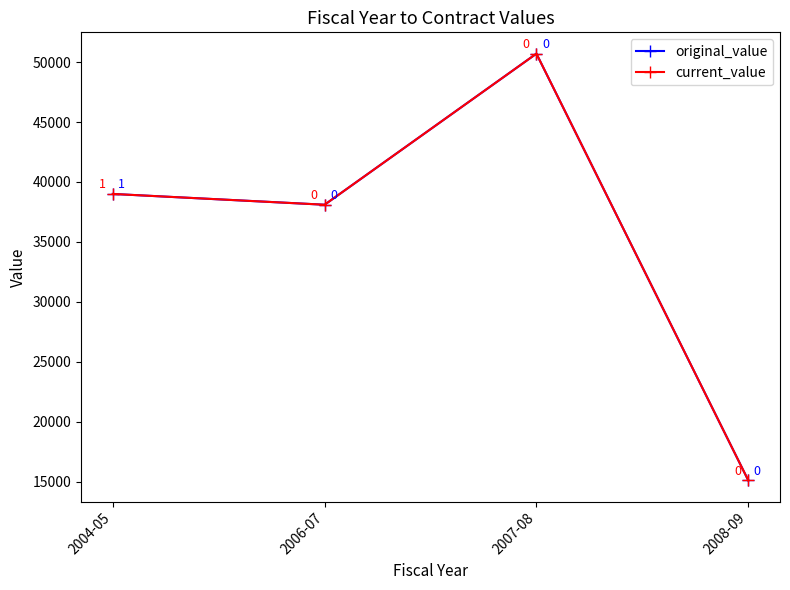

How many lines are shown in the chart?

2